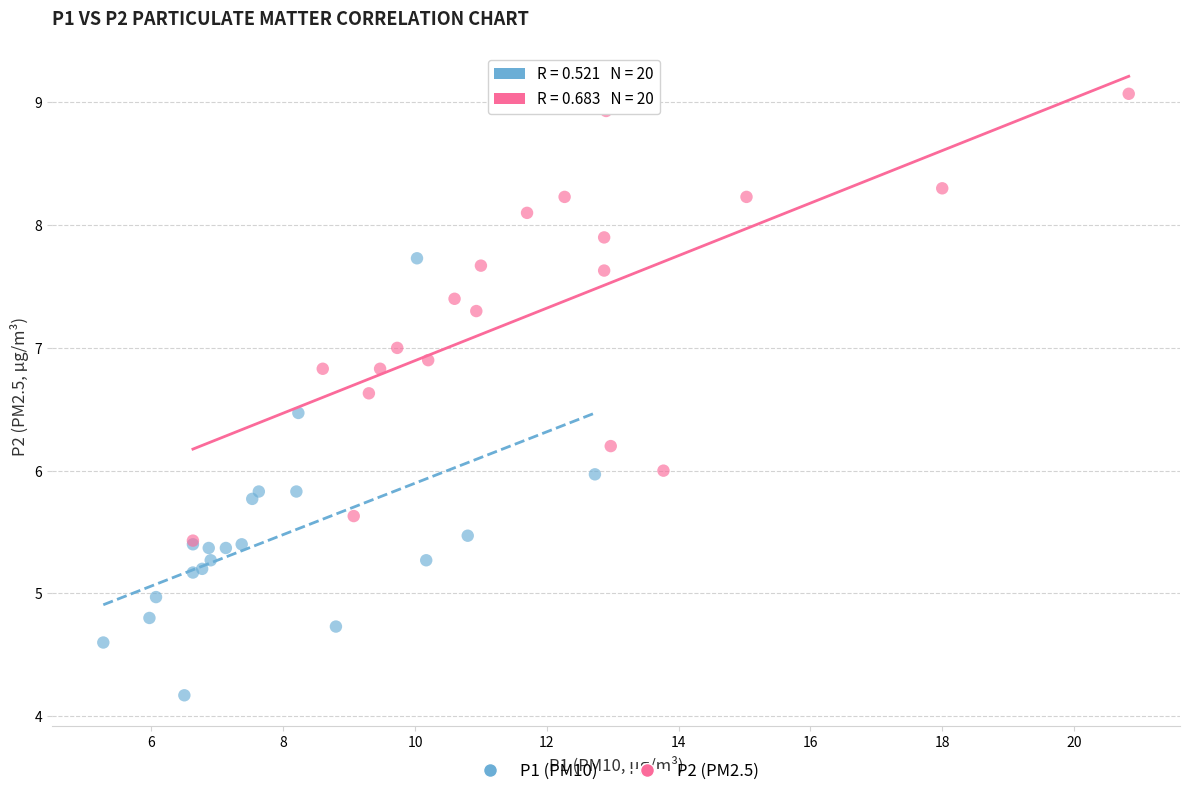

Which series contains the lowest Y value?

P1 (PM10)